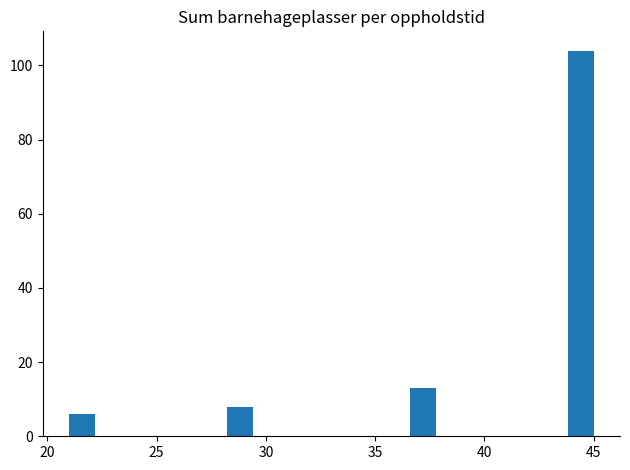

Around what value on the x-axis is the tallest bar? Give the approximate position of its centre, as read against the axis.

44.5